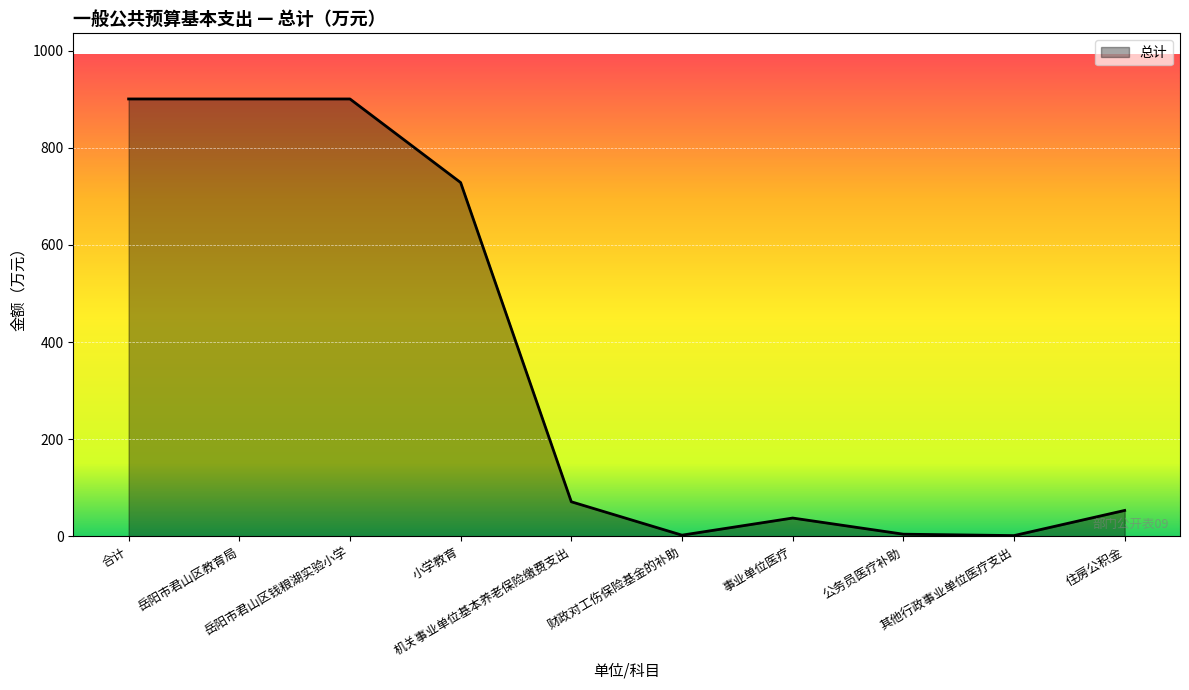

What is the difference between the maximum and minimum values?

898.6